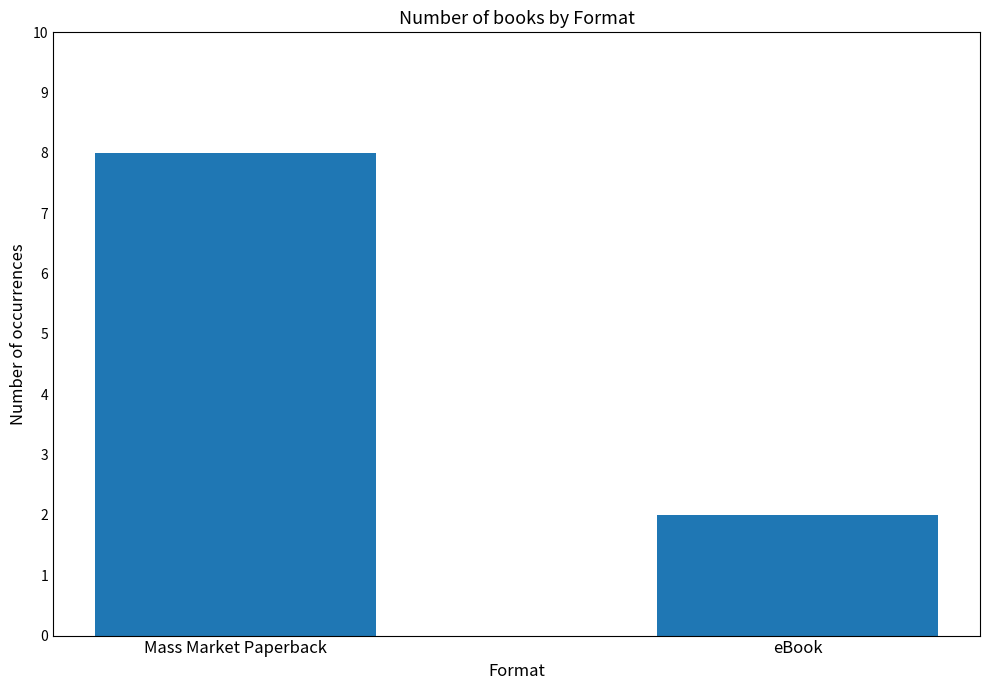

The value at Mass Market Paperback is 8. True or false?

True